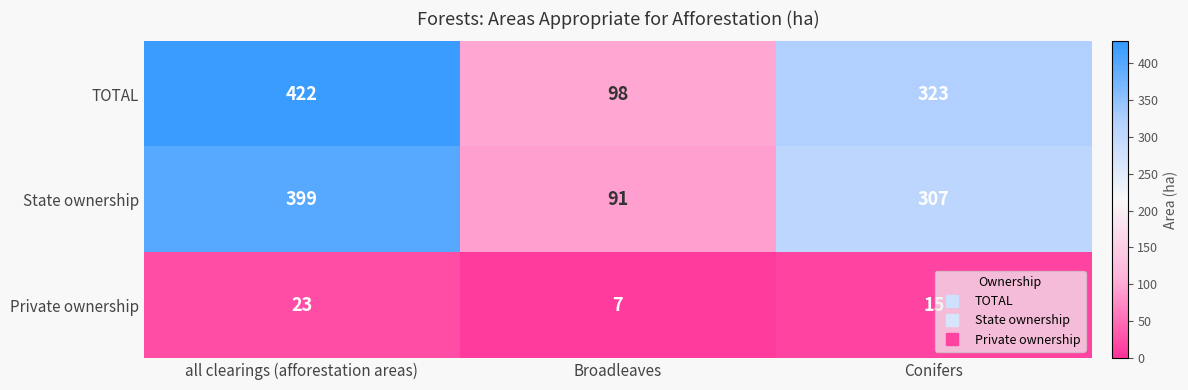

How many categories are shown in the chart?

3